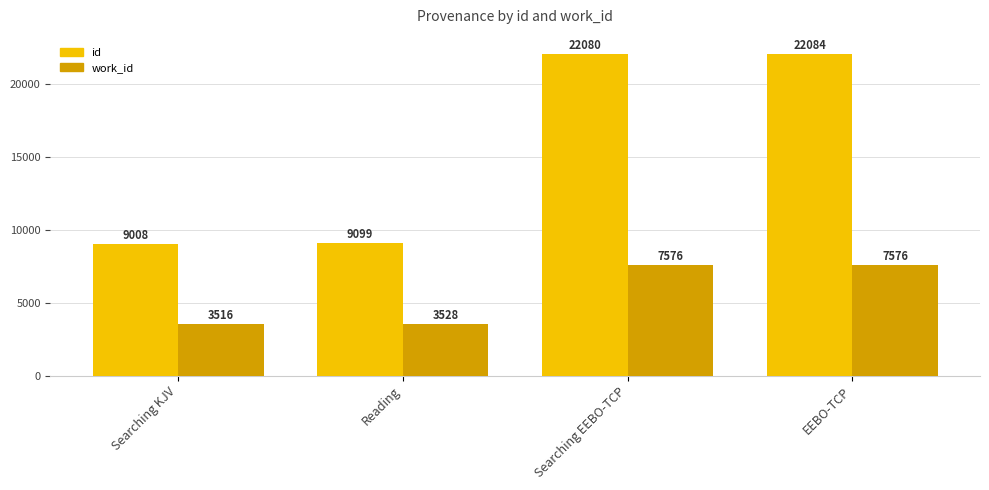

What is the greatest value displayed?

22084